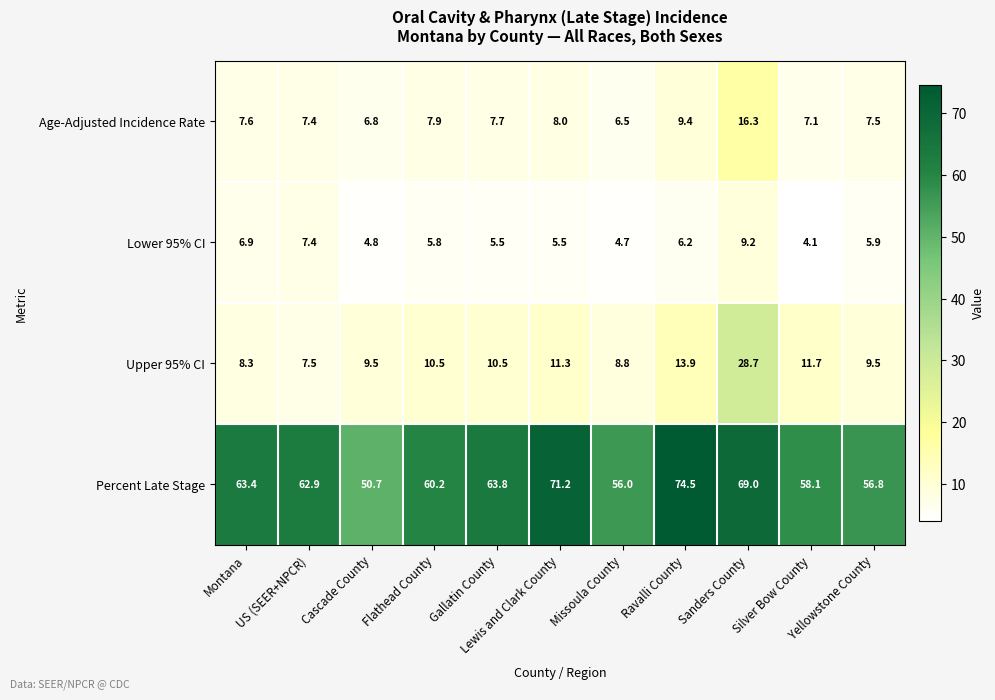

What is the difference between the maximum and minimum values in the Lower 95% CI series?

5.1